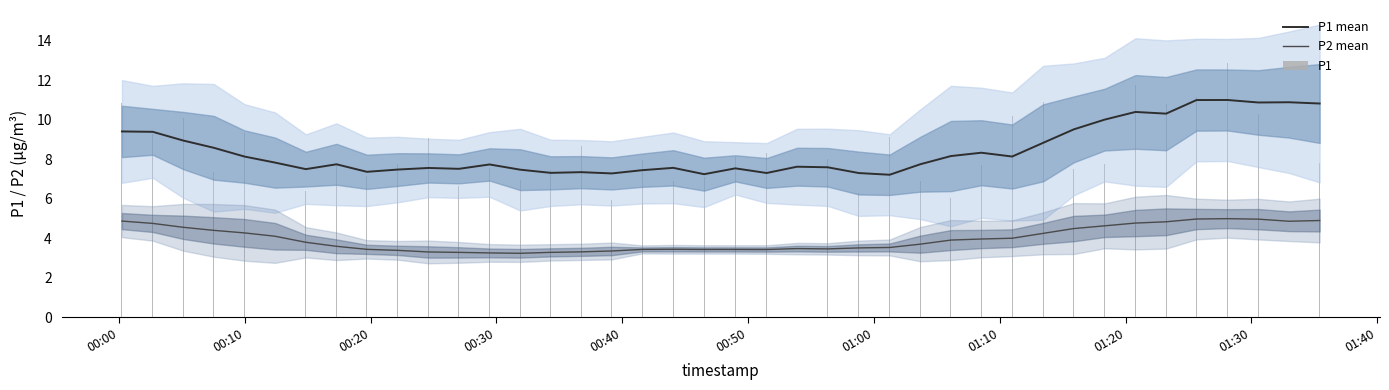

What are all the series names shown in the legend?

P1 mean, P2 mean, P1